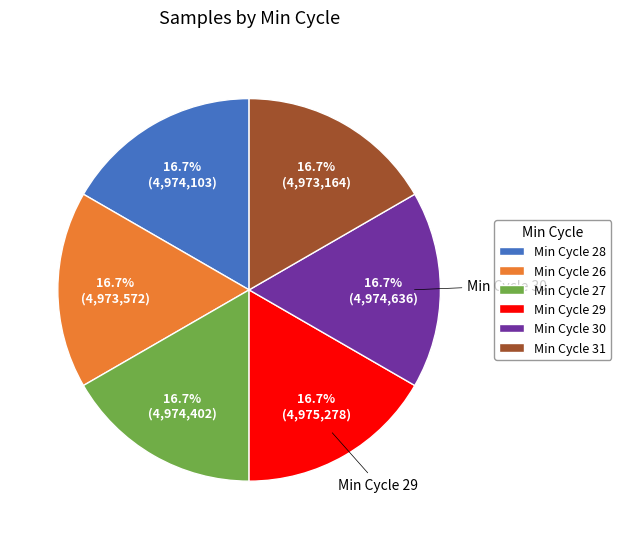

Does any single category account for the majority?

No